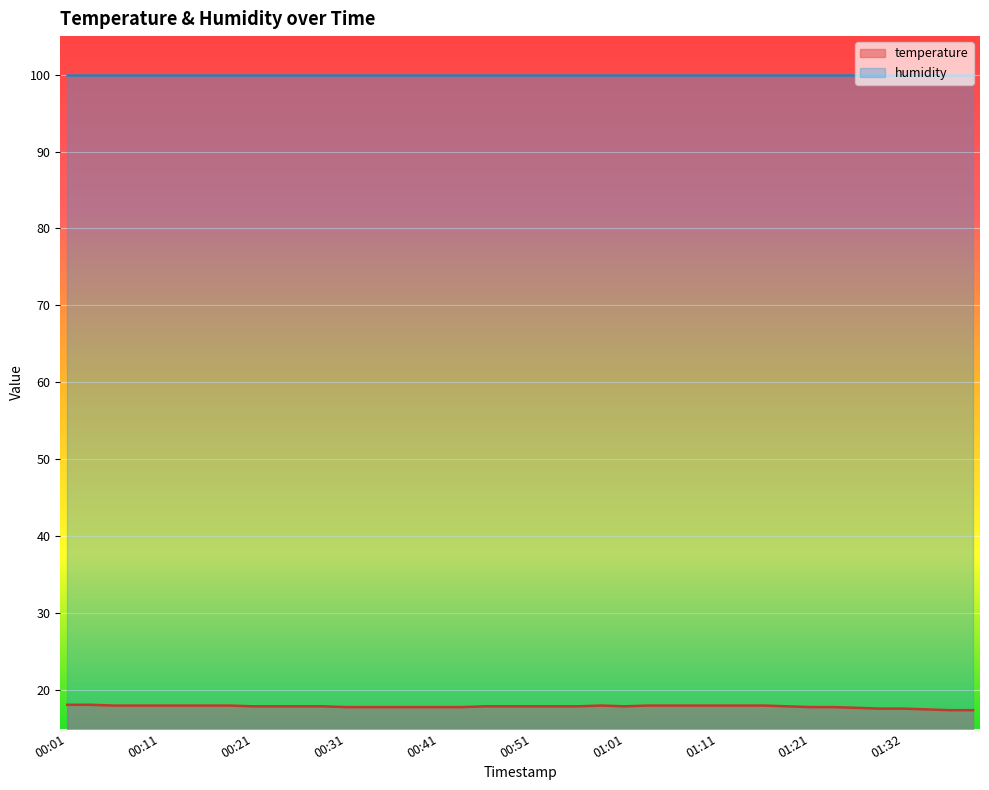

Rank the categories by value from highest to lowest.

00:01, 00:04, 00:06, 00:09, 00:11, 00:14, 00:16, 00:19, 00:58, 01:03, 01:06, 01:08, 01:11, 01:13, 01:16, 00:21, 00:24, 00:26, 00:29, 00:46, 00:48, 00:51, 00:53, 00:56, 01:01, 01:19, 00:31, 00:34, 00:36, 00:38, 00:41, 00:43, 01:21, 01:24, 01:27, 01:30, 01:32, 01:35, 01:37, 01:40